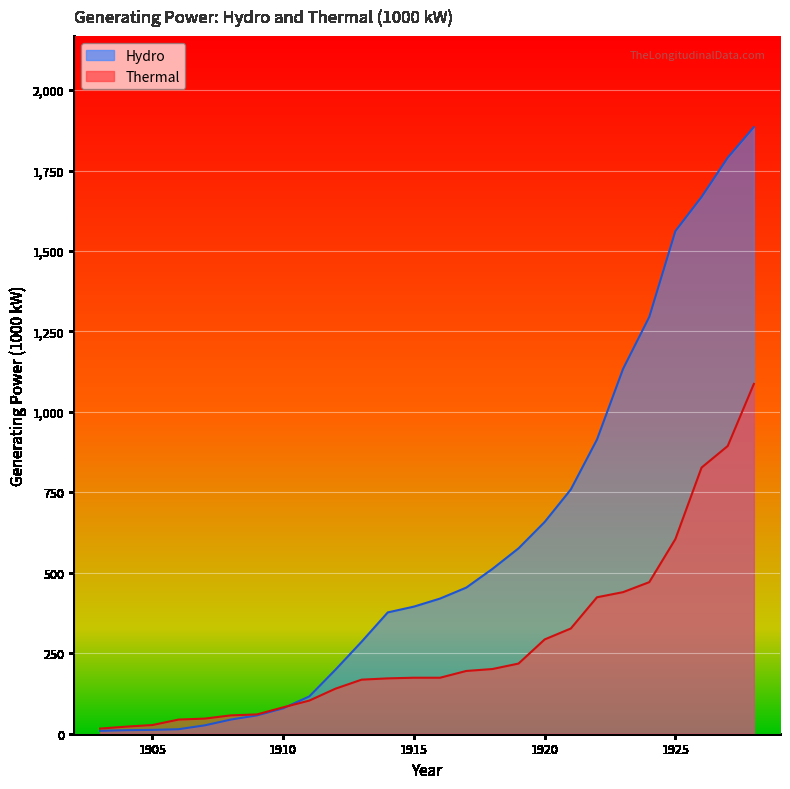

True or false: Thermal has more than 2 interior local peaks.

False